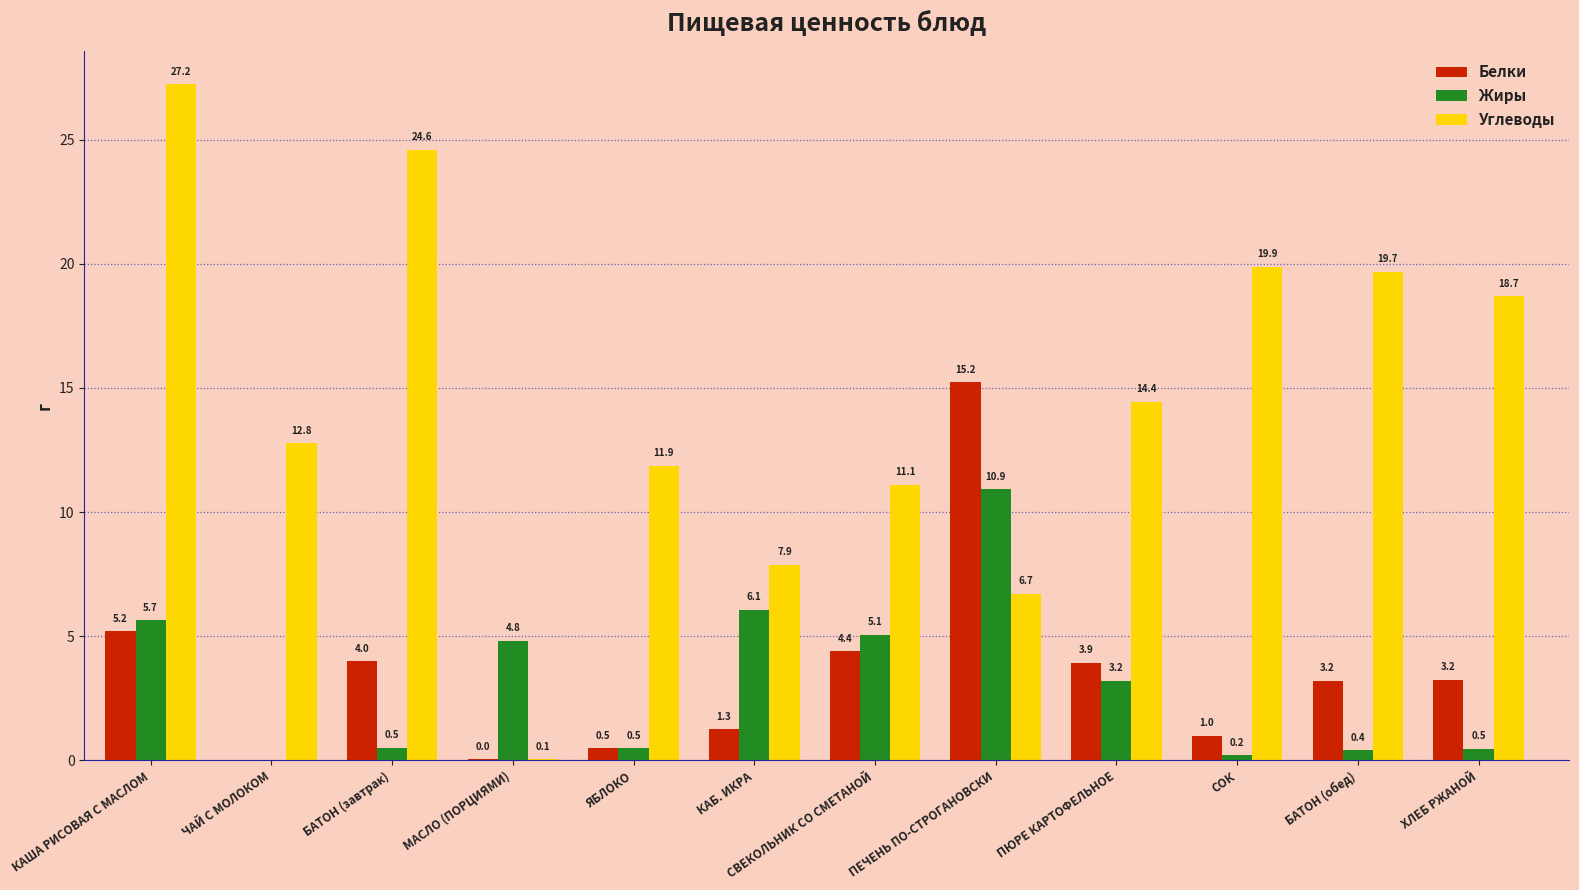

How many data points in Углеводы are above 14?

6